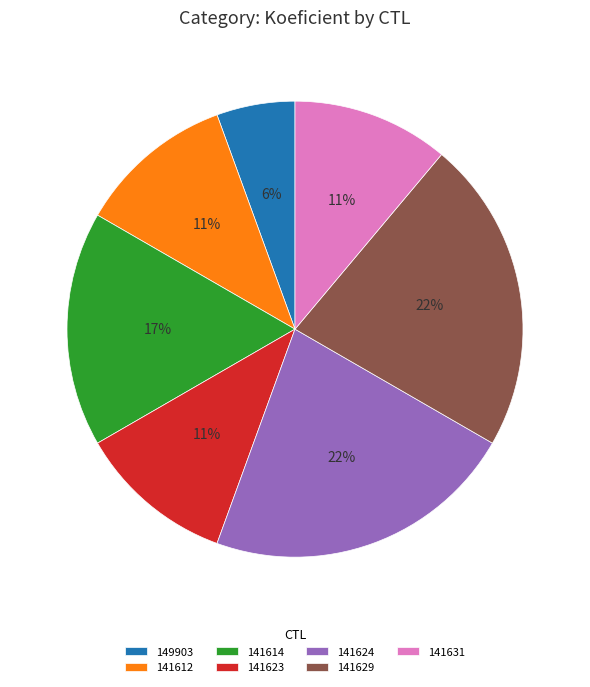

Do 141629 and 141631 together represent more than half of the pie?

No